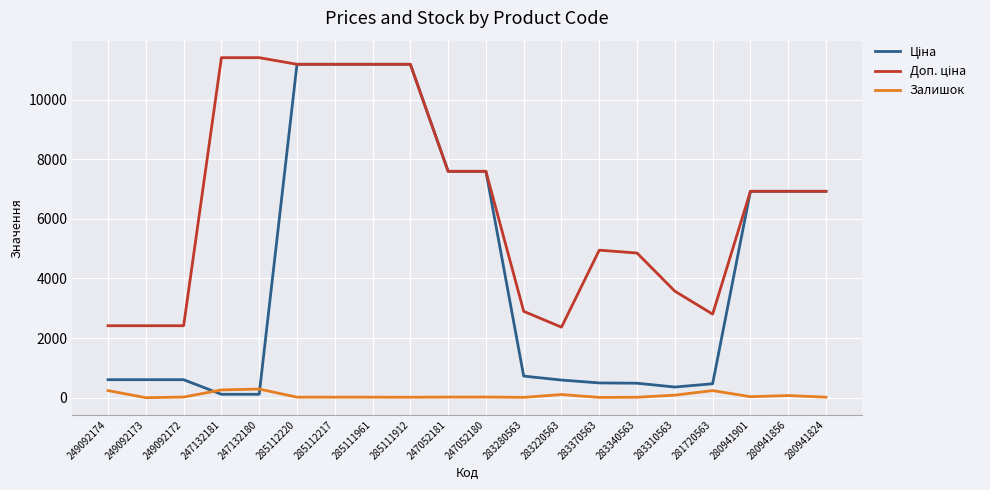

Is it true that Залишок equals 85.0 at 283310563?

True